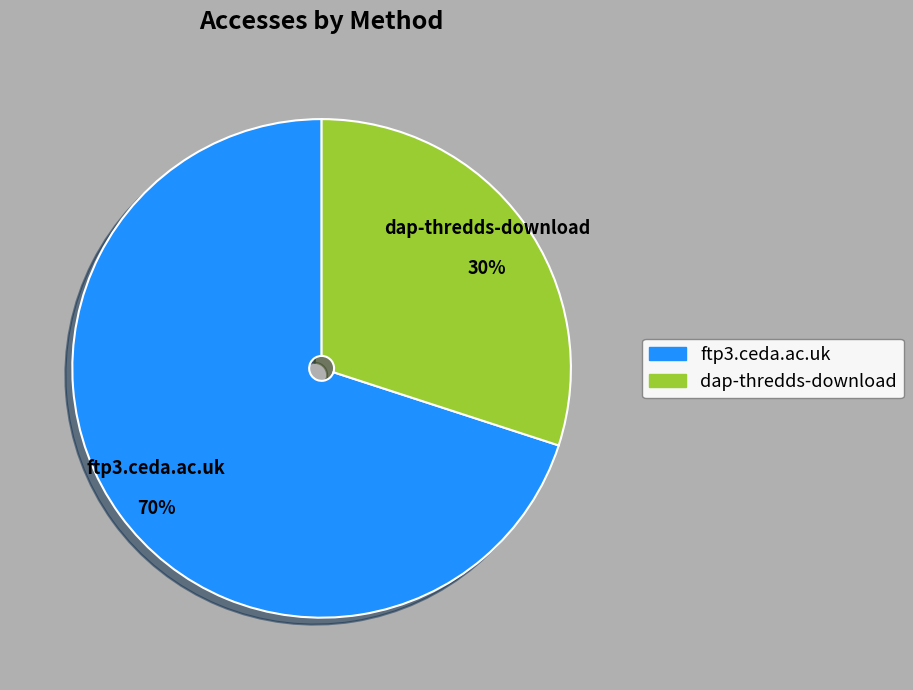

Which slice represents more than half of the pie?

ftp3.ceda.ac.uk